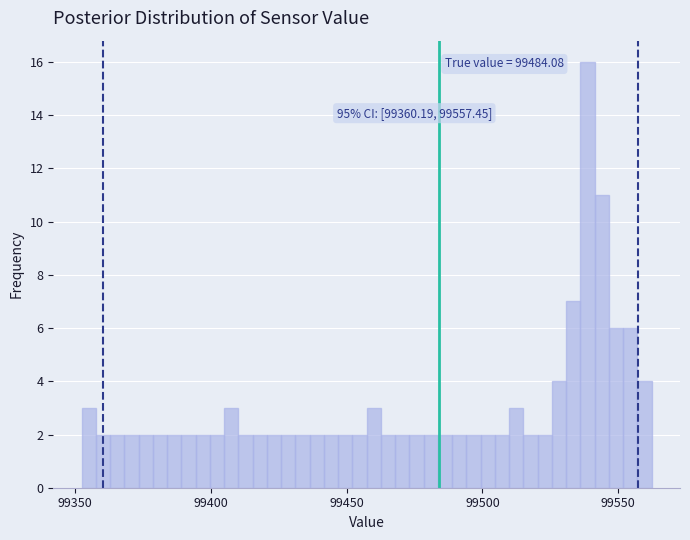

Around what value on the x-axis is the tallest bar? Give the approximate position of its centre, as read against the axis.

99540